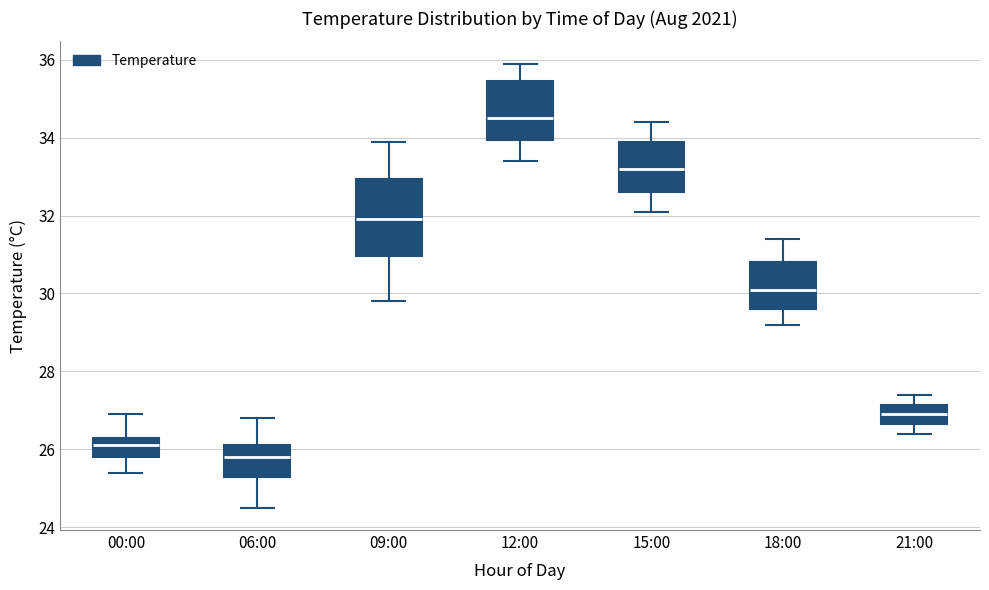

Comparing the boxes themselves (not the whiskers), which one is the tallest?

09:00